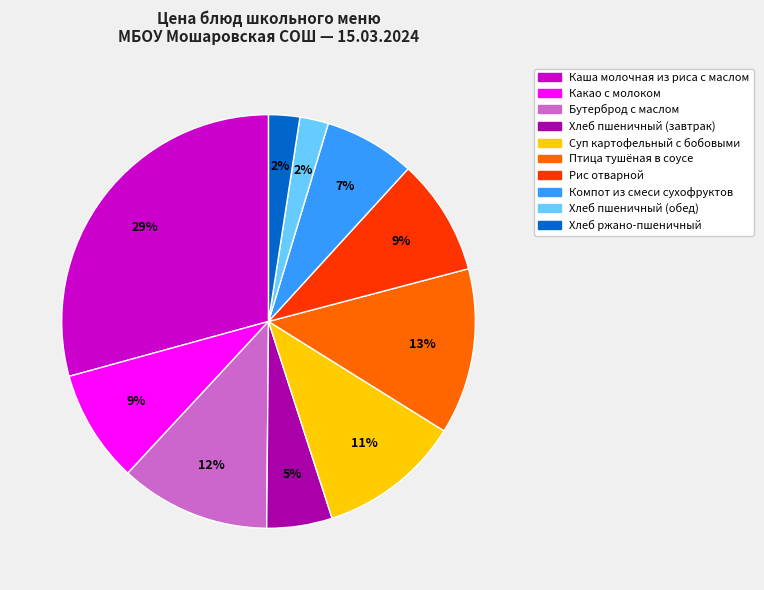

What is the largest slice in the pie chart?

Каша молочная из риса с маслом